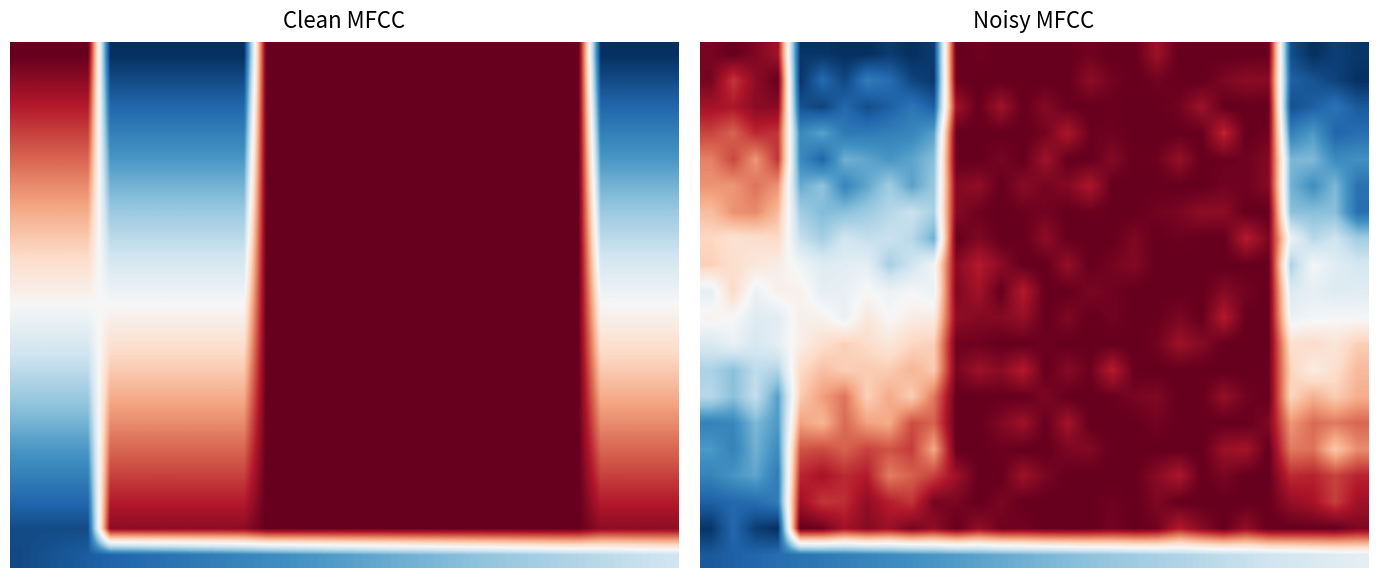

How many series are shown in this chart?

20